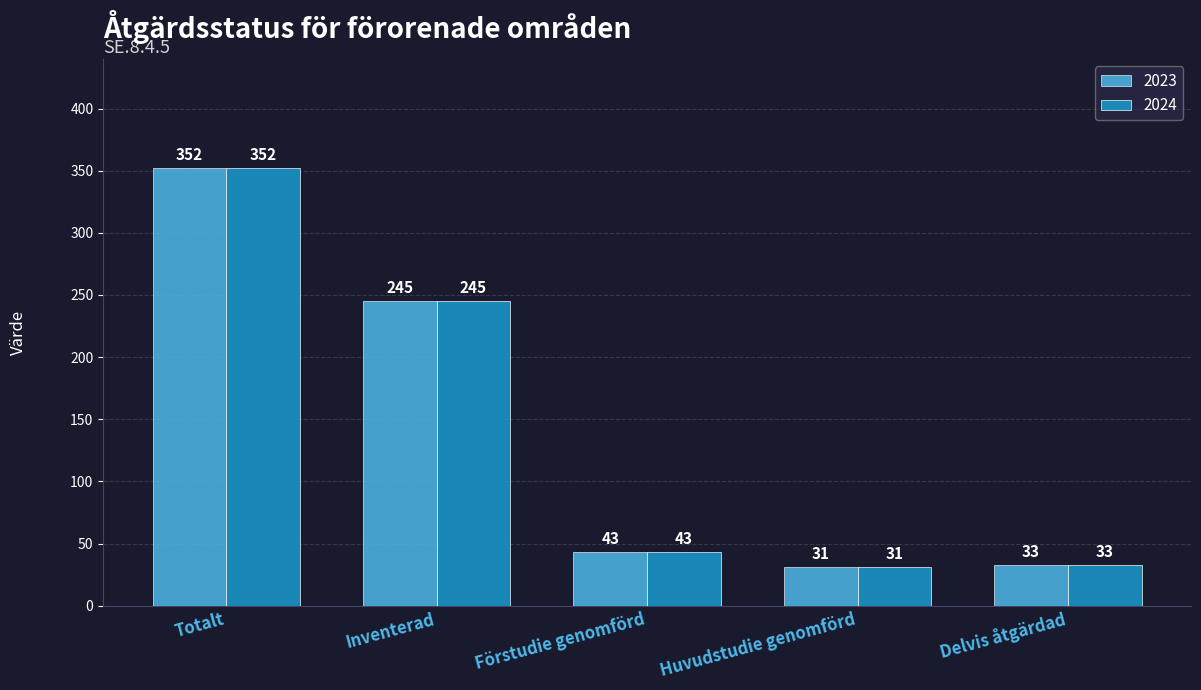

What is the minimum value shown in the chart?

31